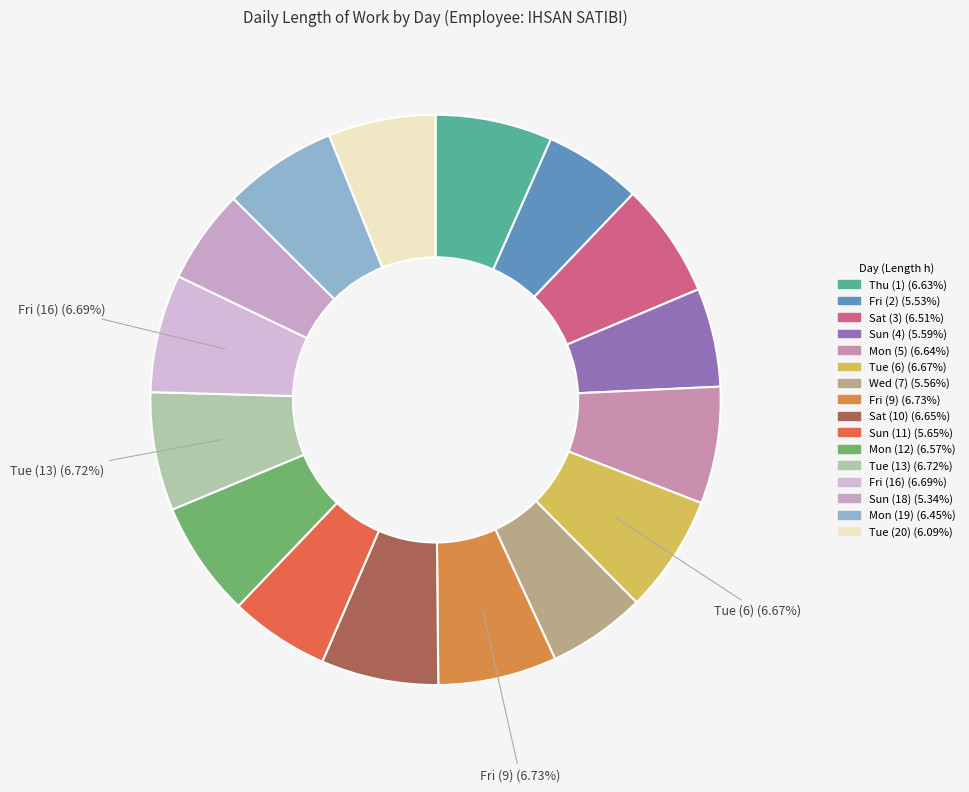

Do Tue (20) and Tue (6) together represent more than half of the pie?

No